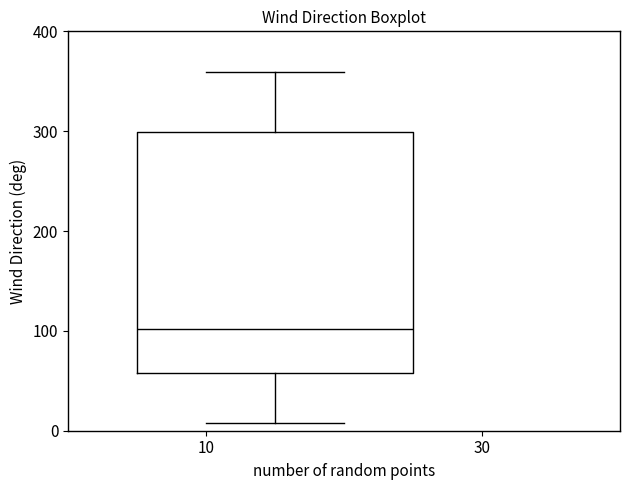

Read this box plot against the y-axis: the position of the median line, the range covered by the box, and the ends of both whiskers. The values are not printed on the chart, so give them approximately, as read against the axis.

median 100, box 60 to 300, whiskers 10 to 360